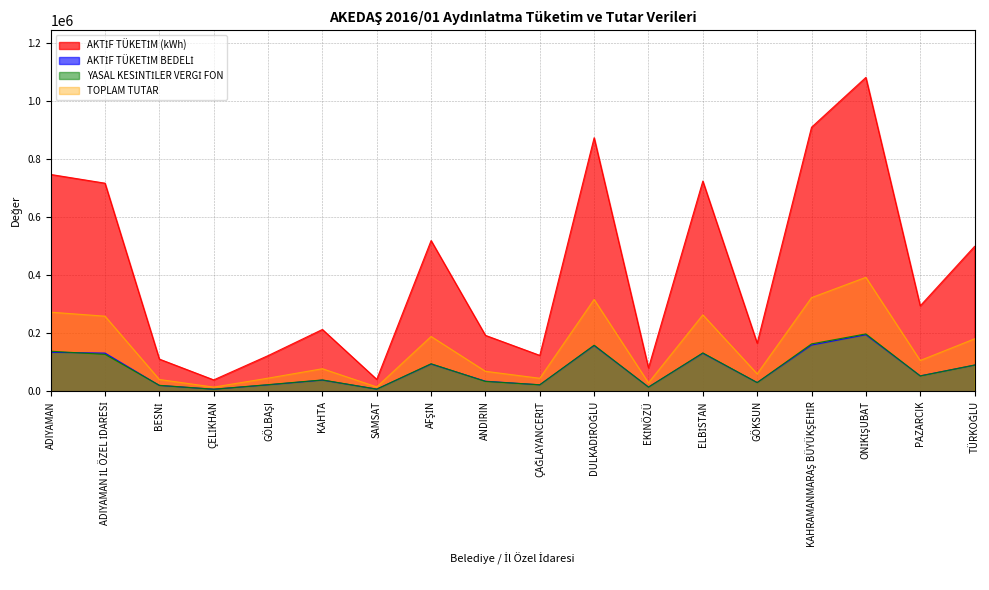

What is the difference between the second highest and minimum values in the YASAL KESİNTİLER VERGİ FON series?

155916.3